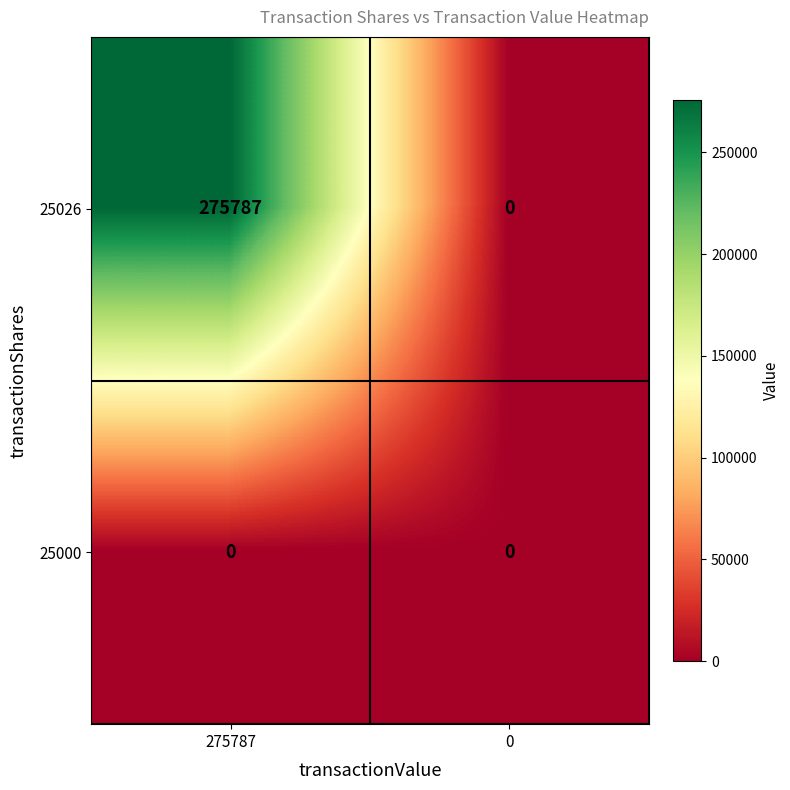

Which series changed the most between 275787 and 0?

25026